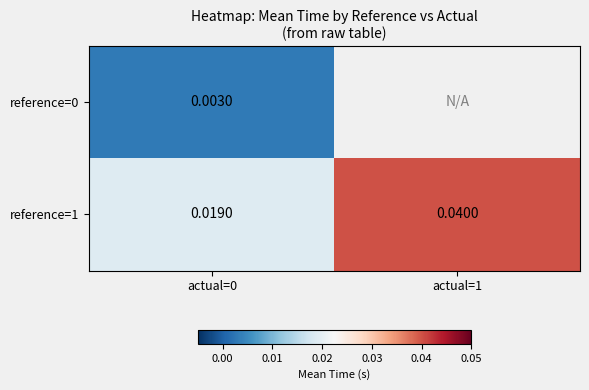

Is the value of reference=0 at actual=0 greater than the value of reference=1 at actual=1?

No